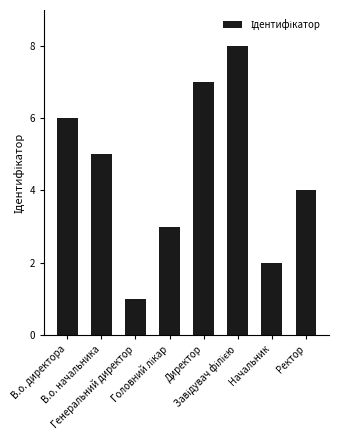

The chart shows a value of 1 at Начальник. True or false?

False